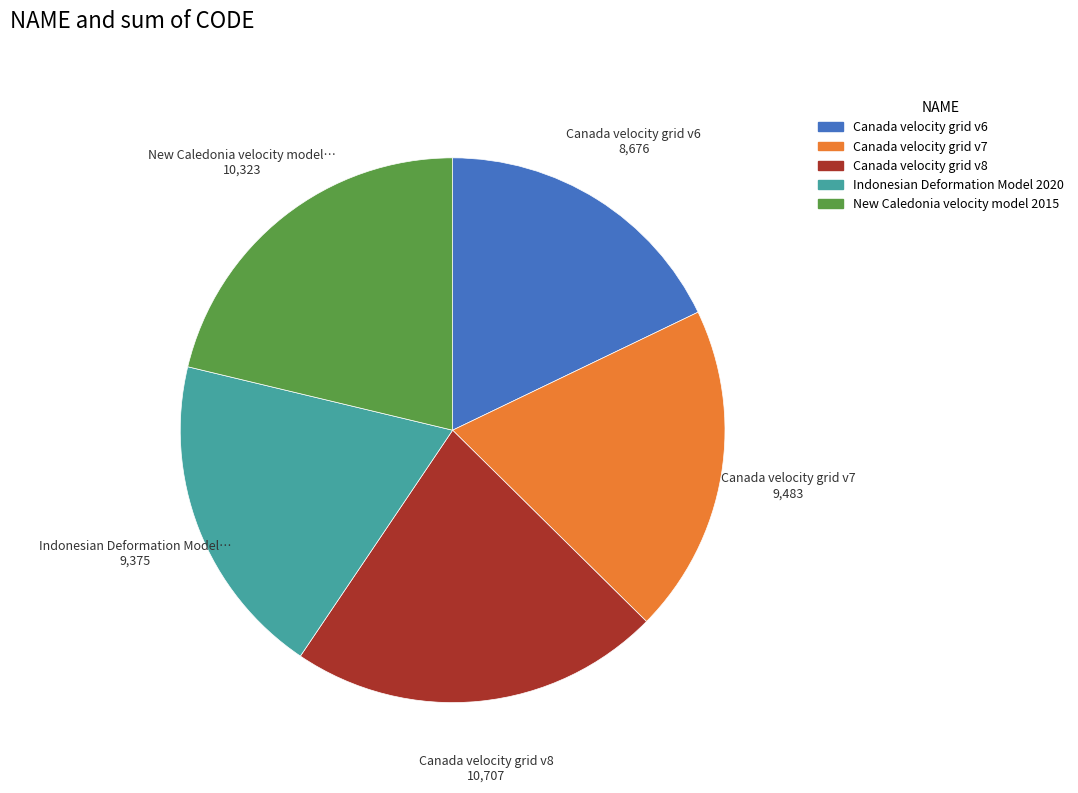

Is the sum of New Caledonia velocity model 2015 and Indonesian Deformation Model 2020 greater than half?

No